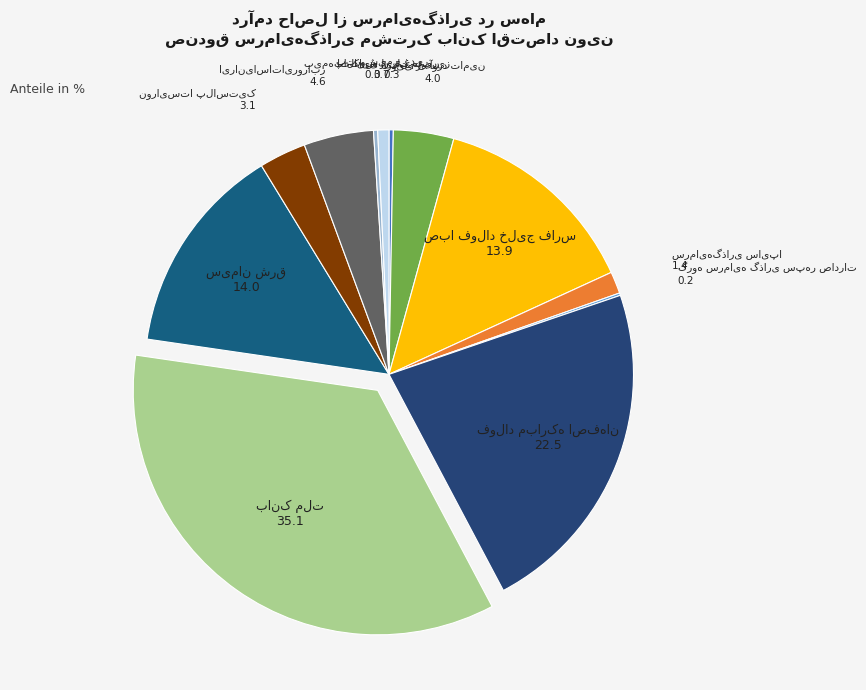

Is there a majority slice in this chart?

No